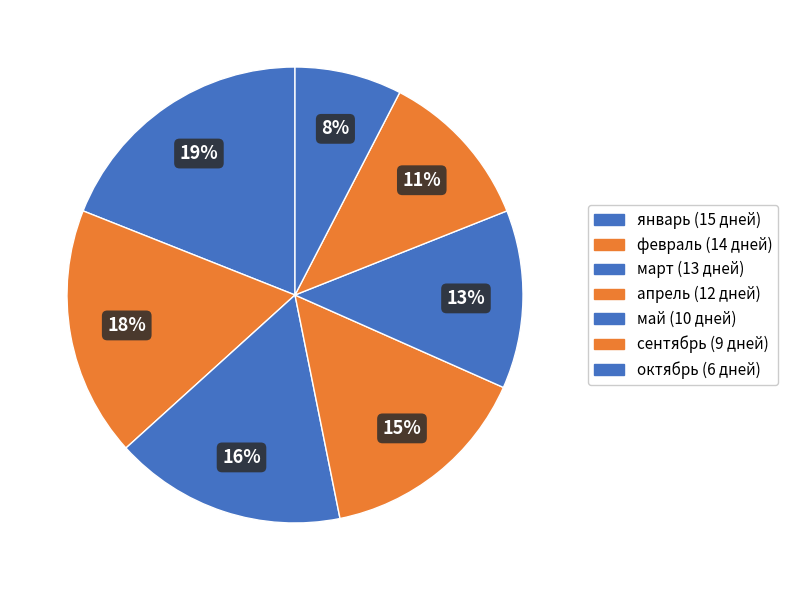

How many segments does this pie chart have?

7